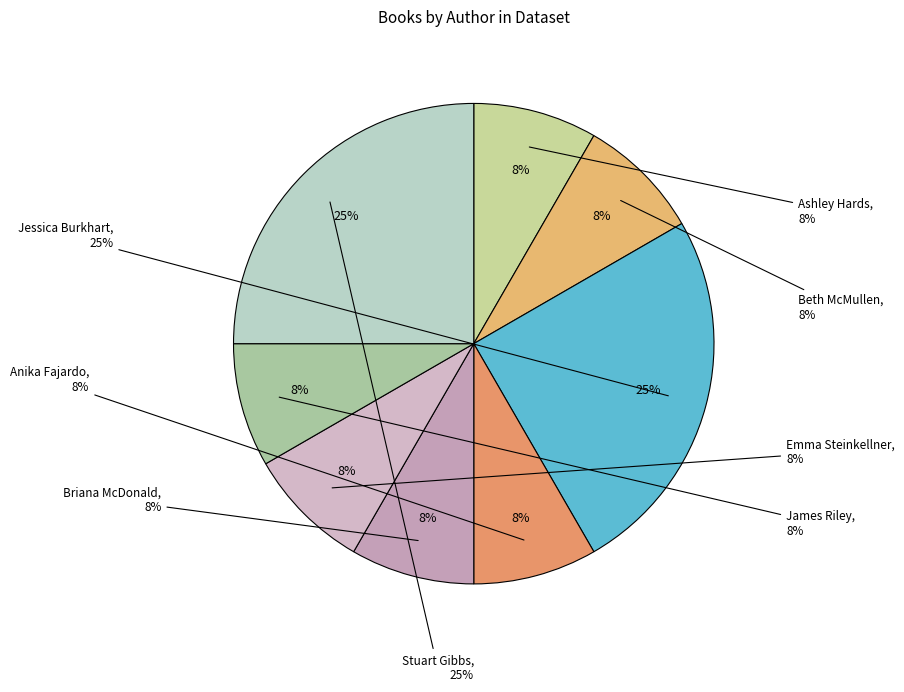

How many segments does this pie chart have?

8